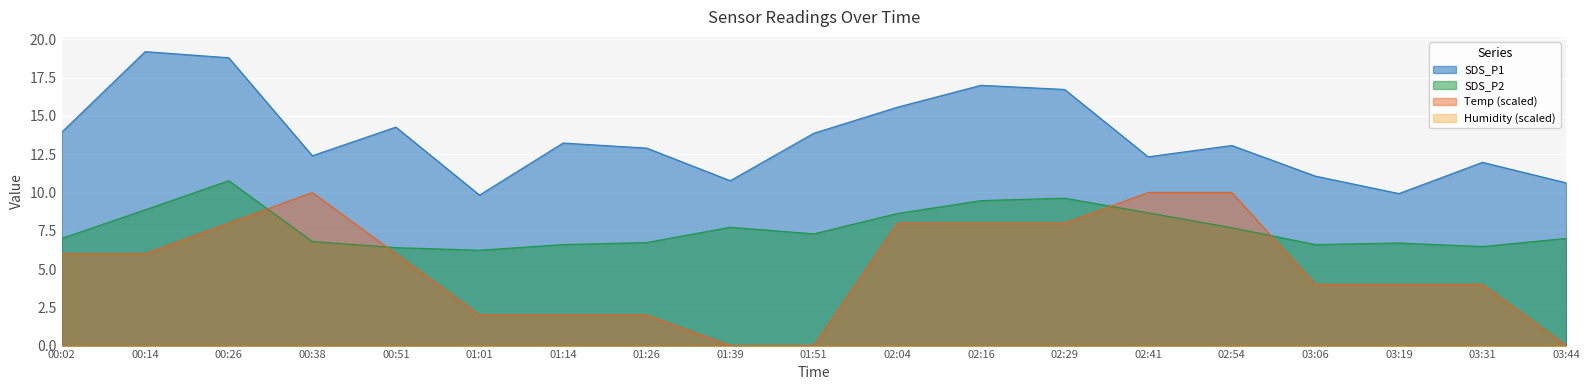

At which category does SDS_P2 reach its first local peak?

00:26